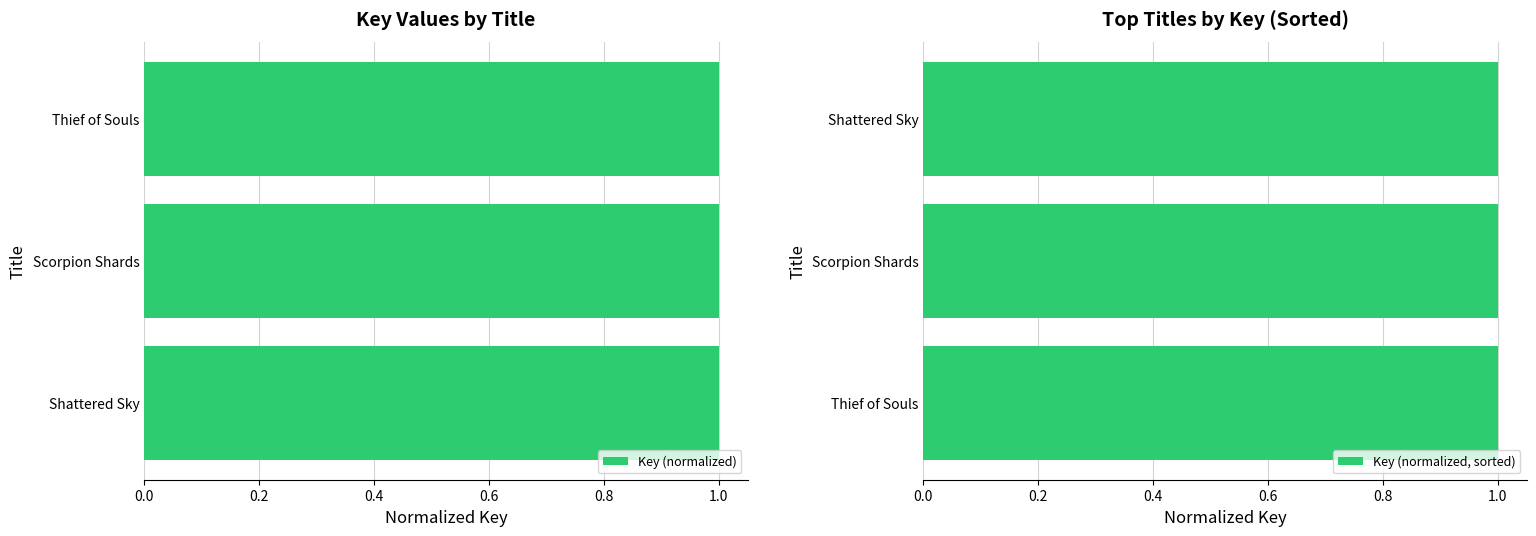

Which series has the largest range (max minus min)?

Key (normalized)